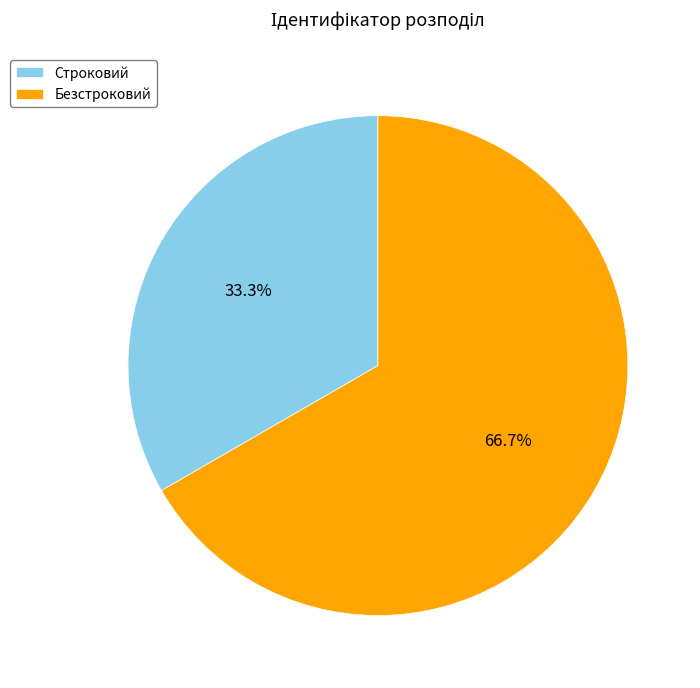

To the nearest percent, what is the difference between the largest and smallest slice percentages?

33%